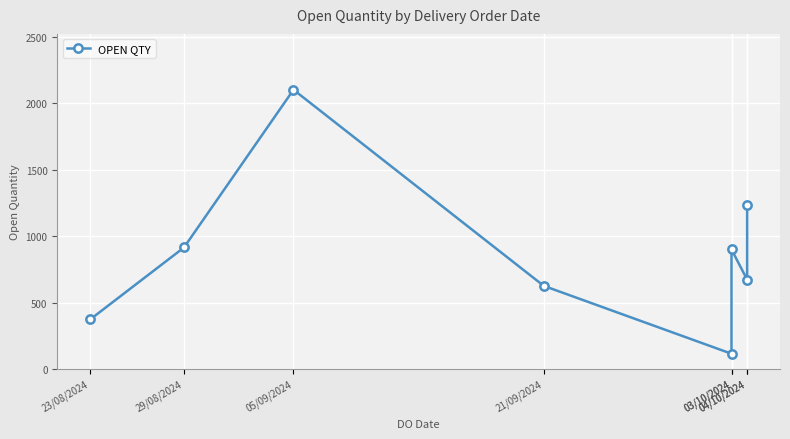

What is the label of the 3rd point from the right?

03/10/2024